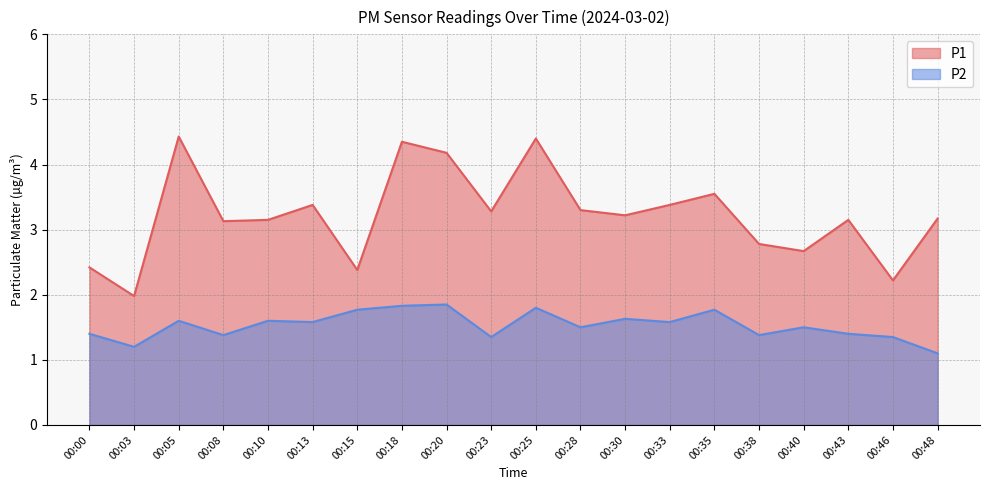

At which category does P2 reach its first local valley?

00:03